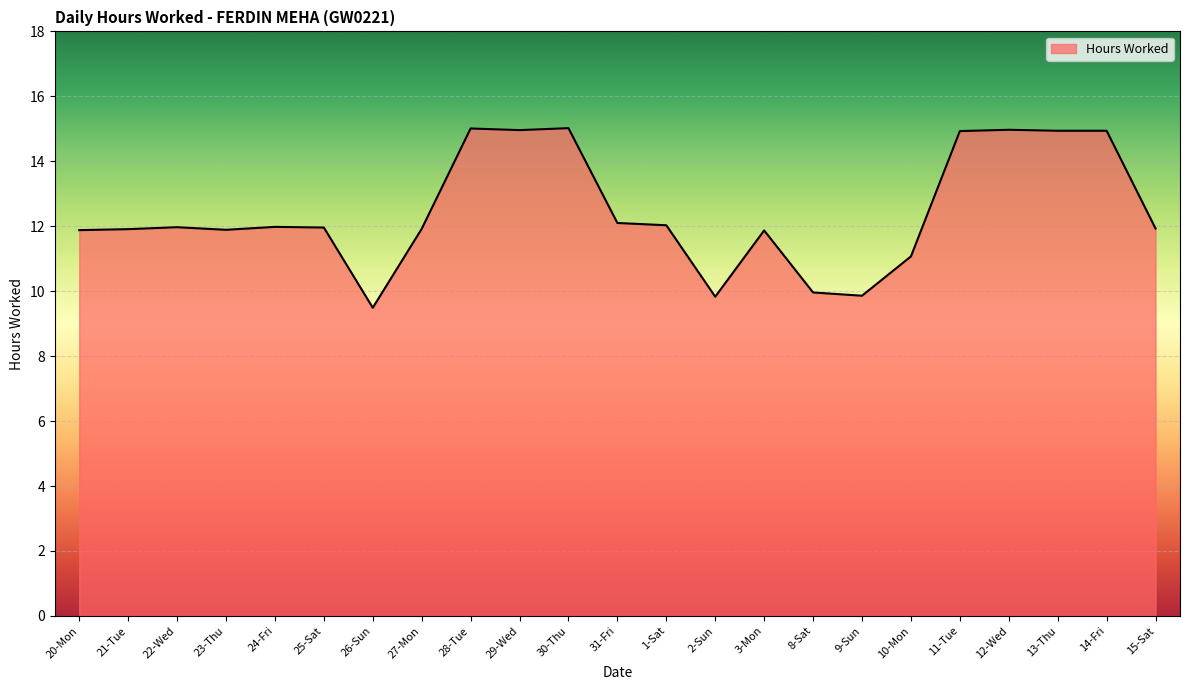

Where does the data first go above 11?

20-Mon